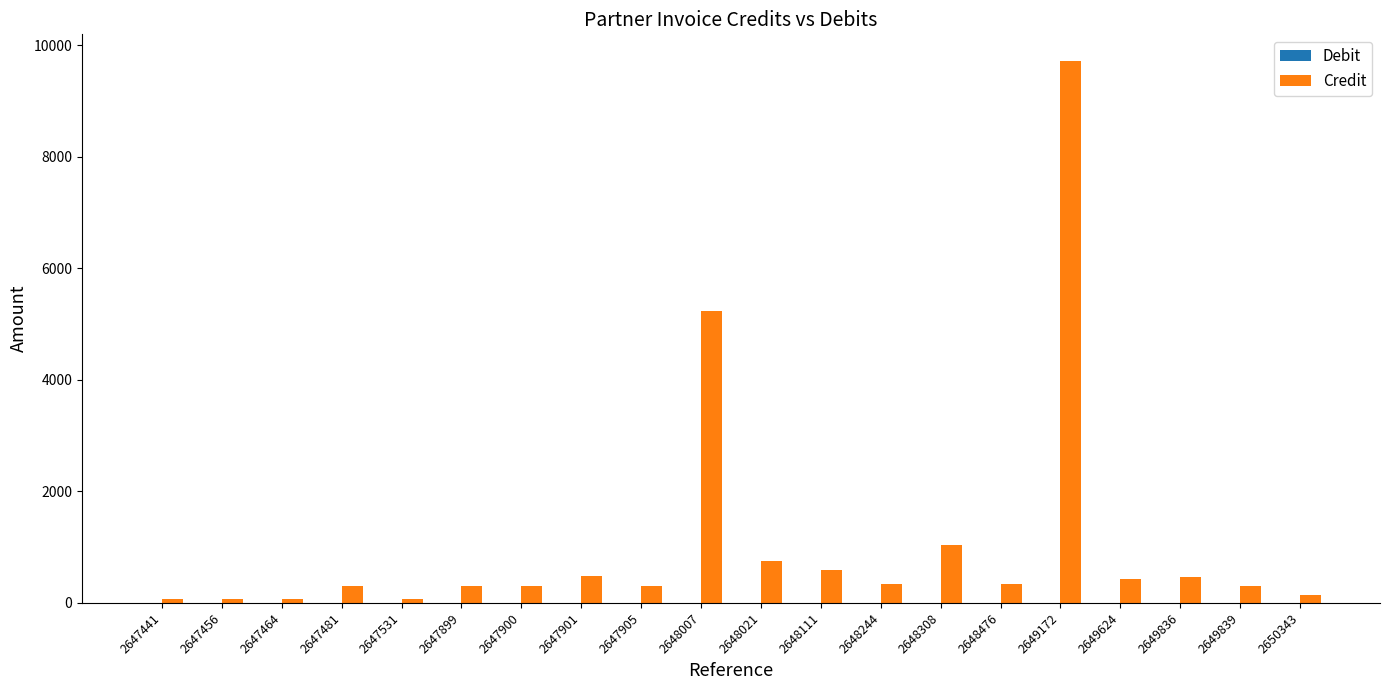

Between 2647531 and 2647481, which is larger?

2647481